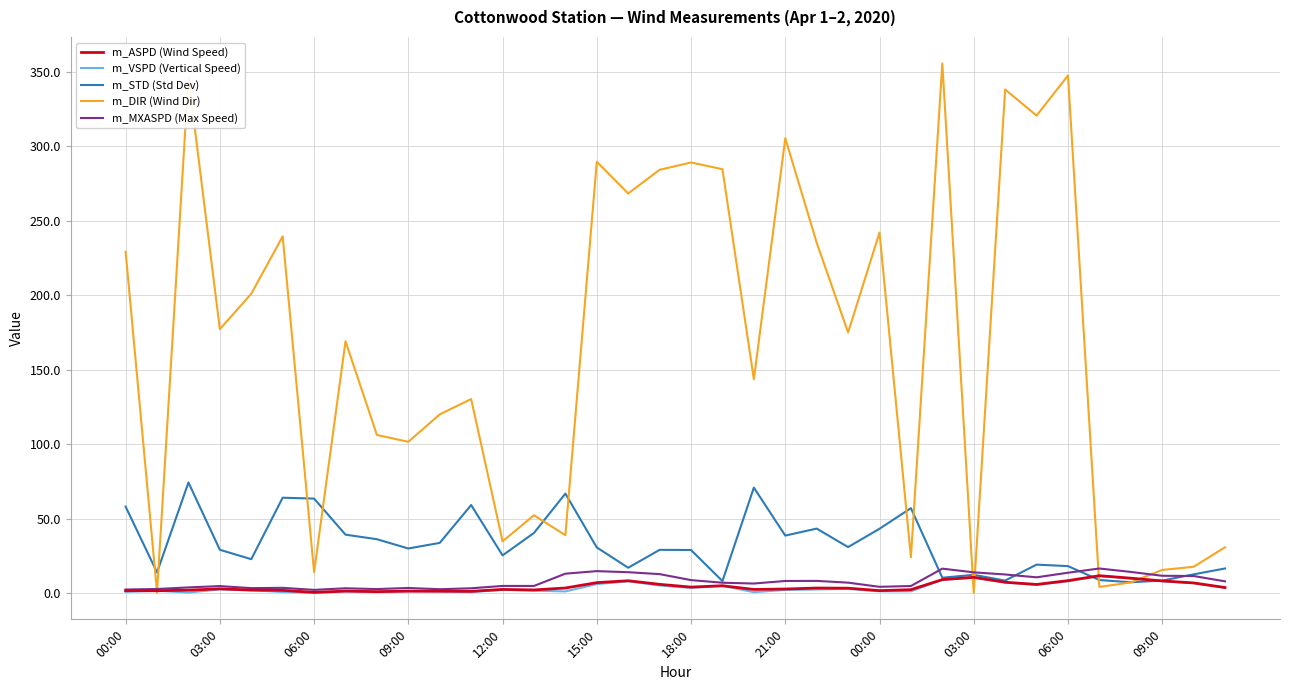

What is the average value of the m_DIR (Wind Dir) series?

164.9